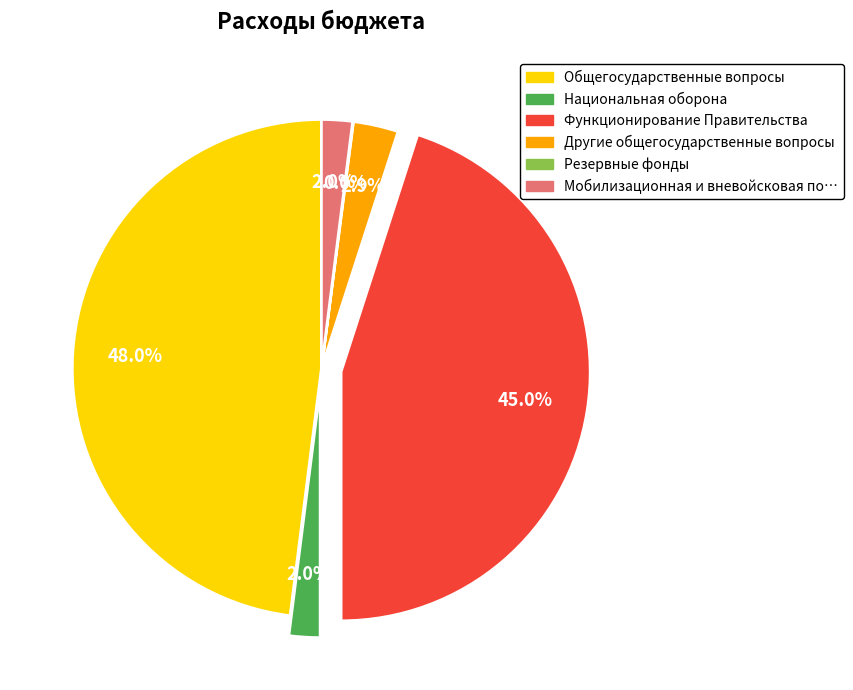

Does any single category account for the majority?

No